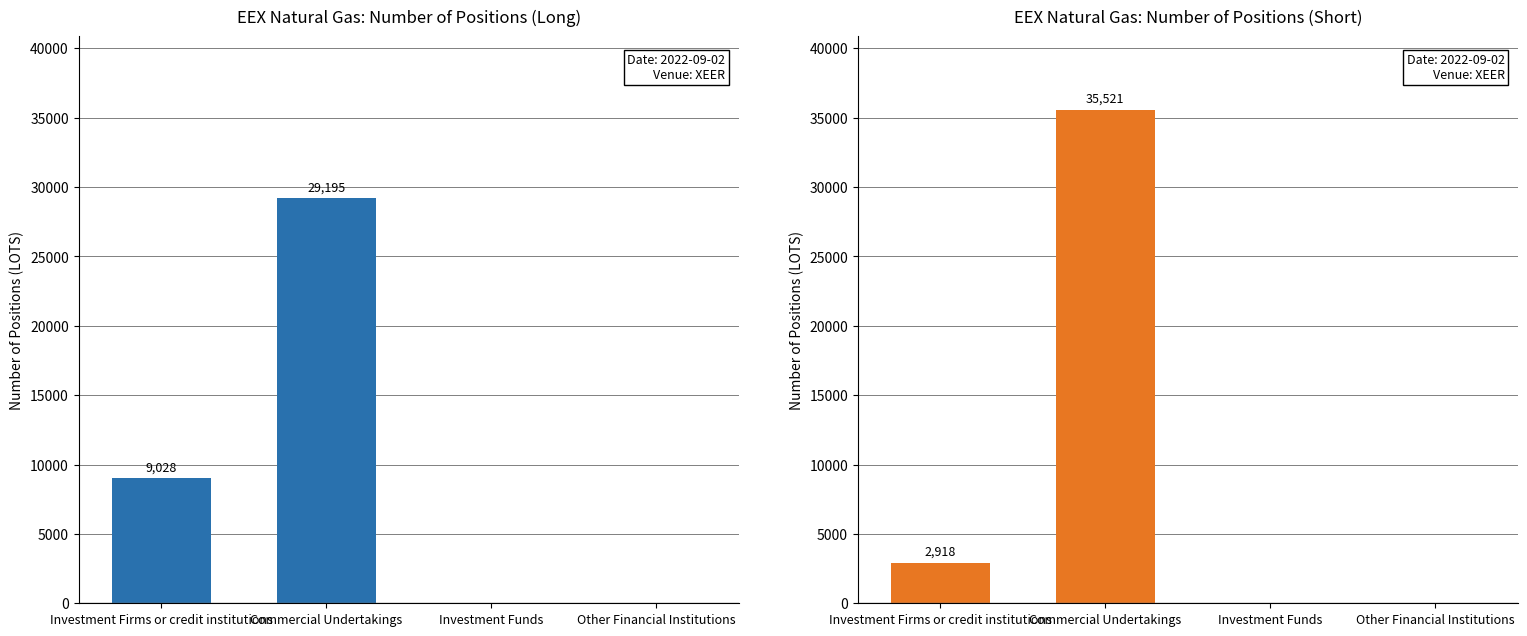

What is the maximum value for Short?

35521